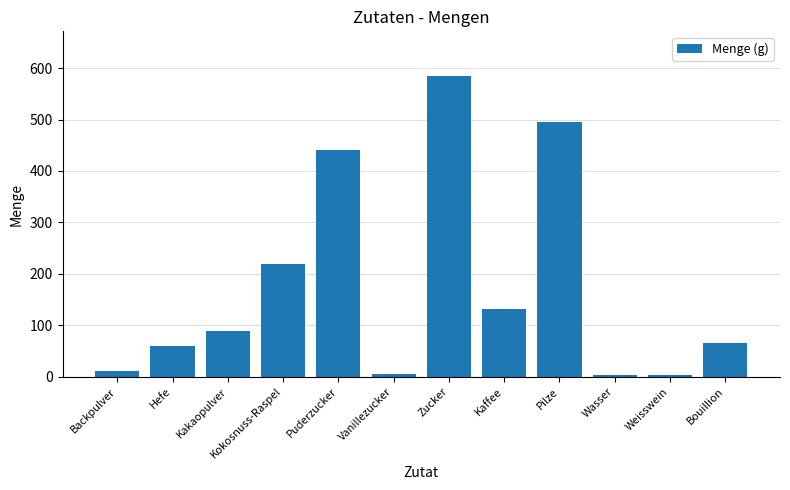

What is the average value?

175.6